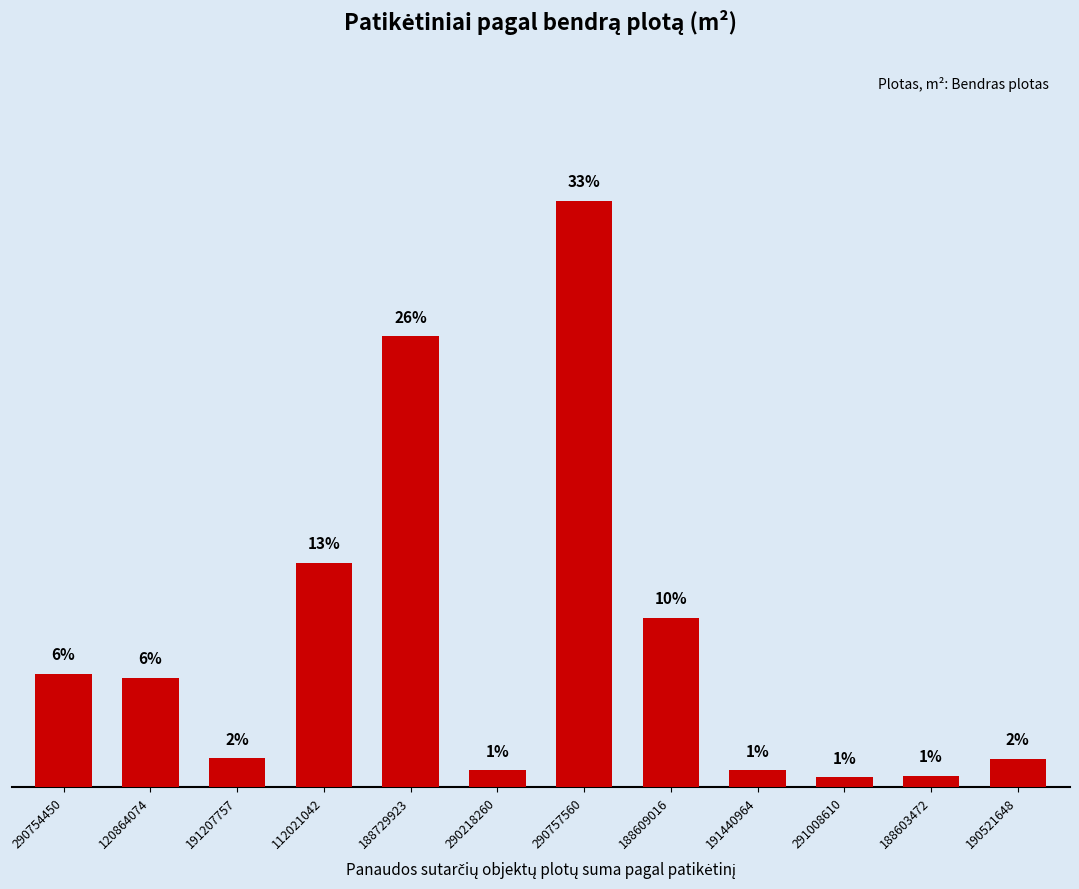

Does the chart contain any negative values?

No